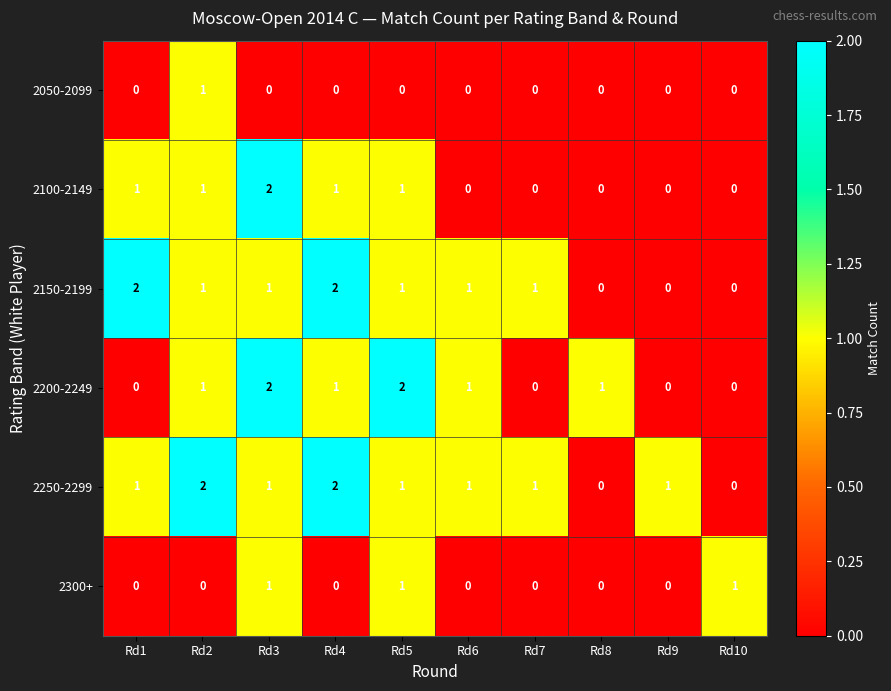

What is the sum of all 2150-2199 values?

9